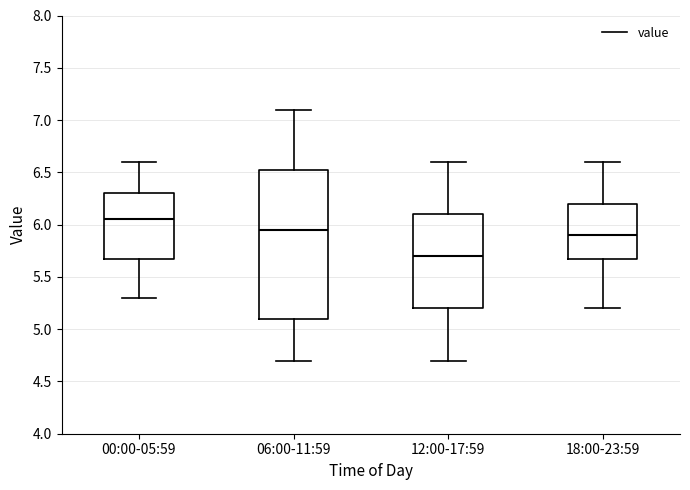

Which box has the highest median line?

00:00-05:59